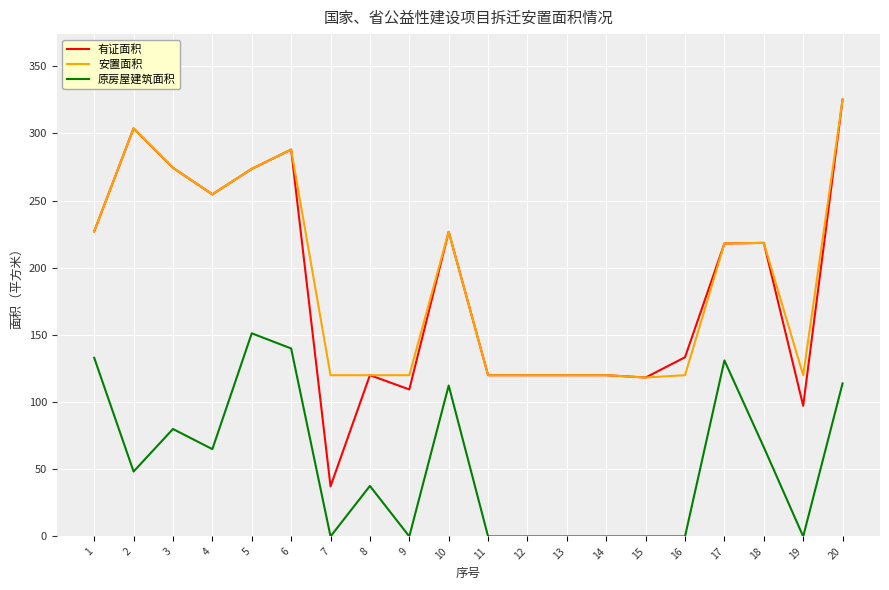

What are all the series names shown in the legend?

有证面积, 安置面积, 原房屋建筑面积